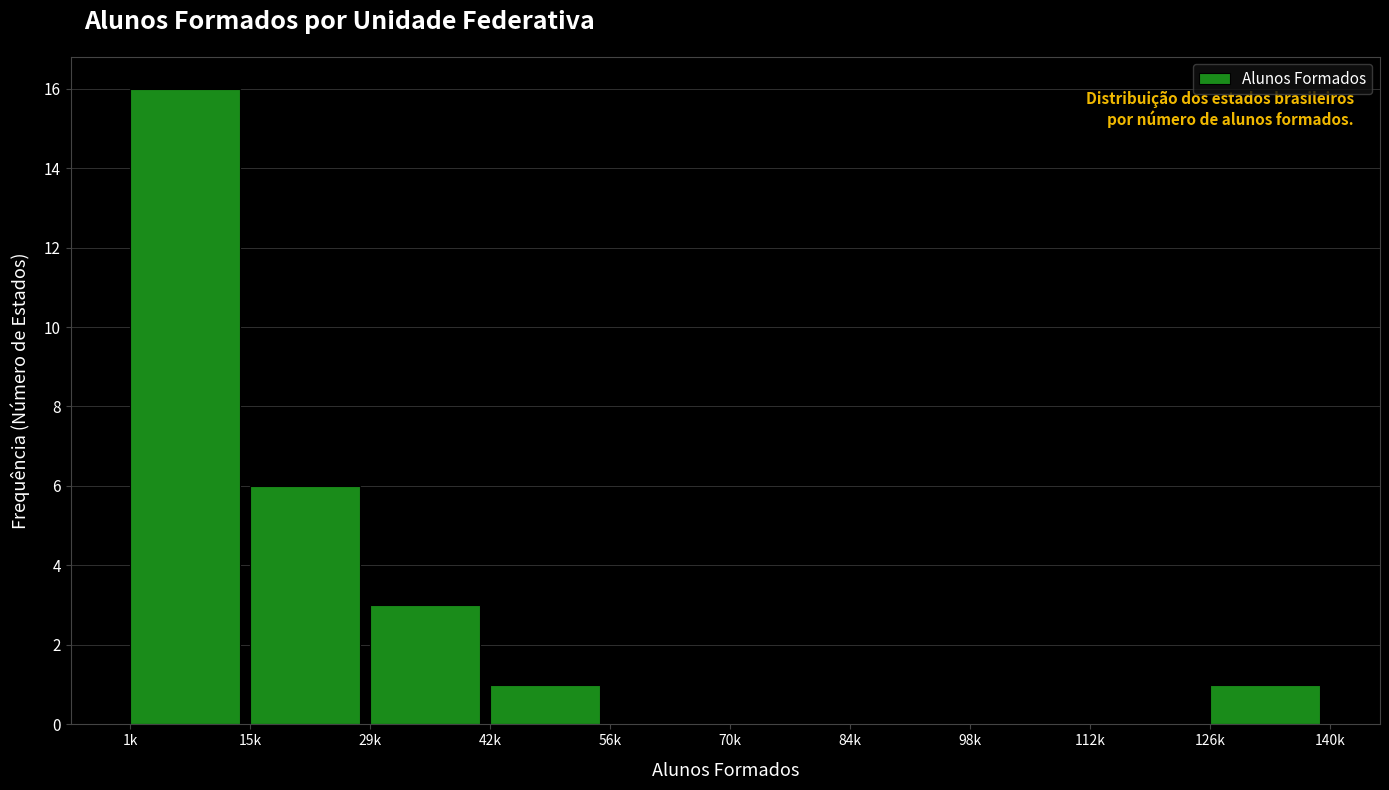

Reading left to right, extract all data points from this chart.

1k=16	15k=6	29k=3	42k=1	56k=0	70k=0	84k=0	98k=0	112k=0	126k=1